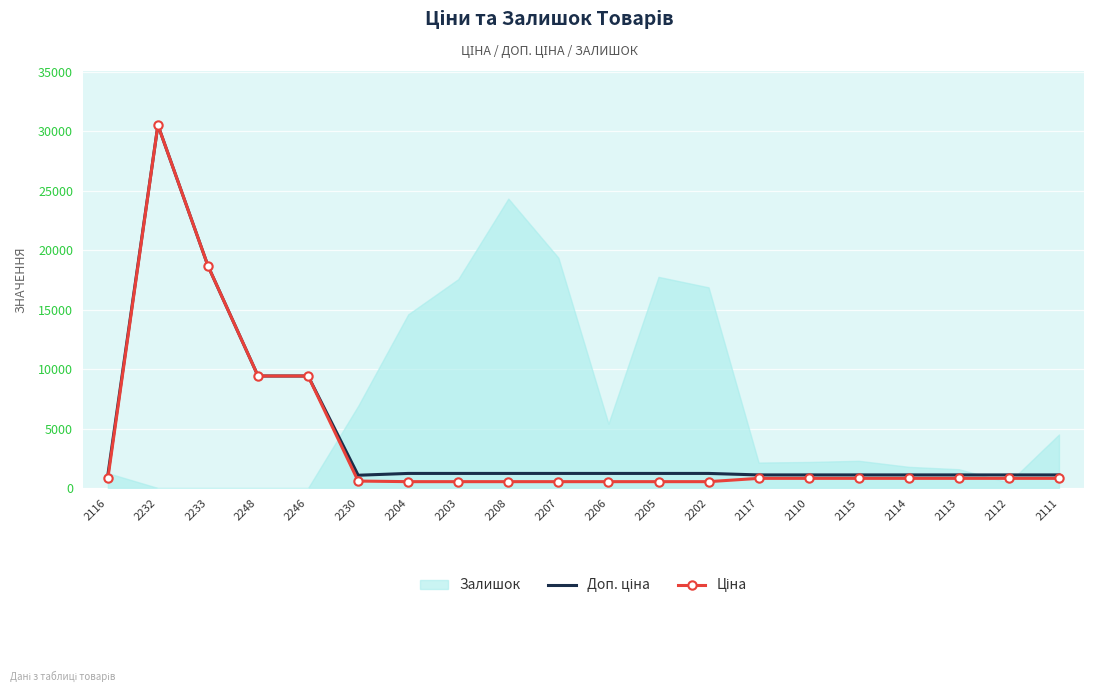

Which series has the largest total across all categories?

Доп. ціна